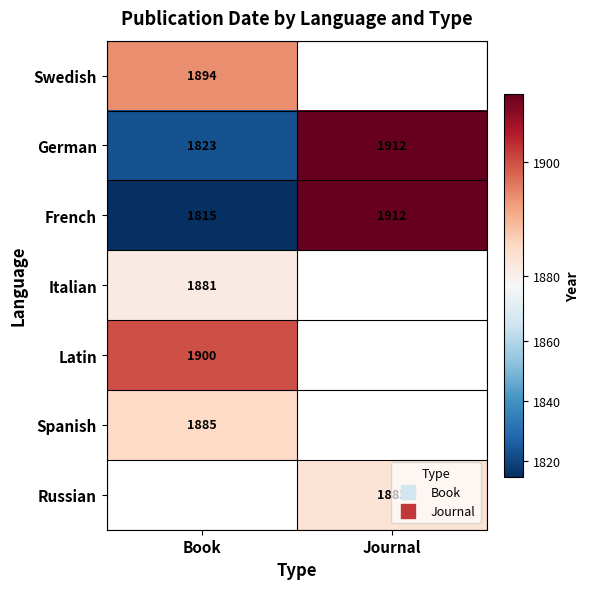

Which series has the widest spread of values?

French